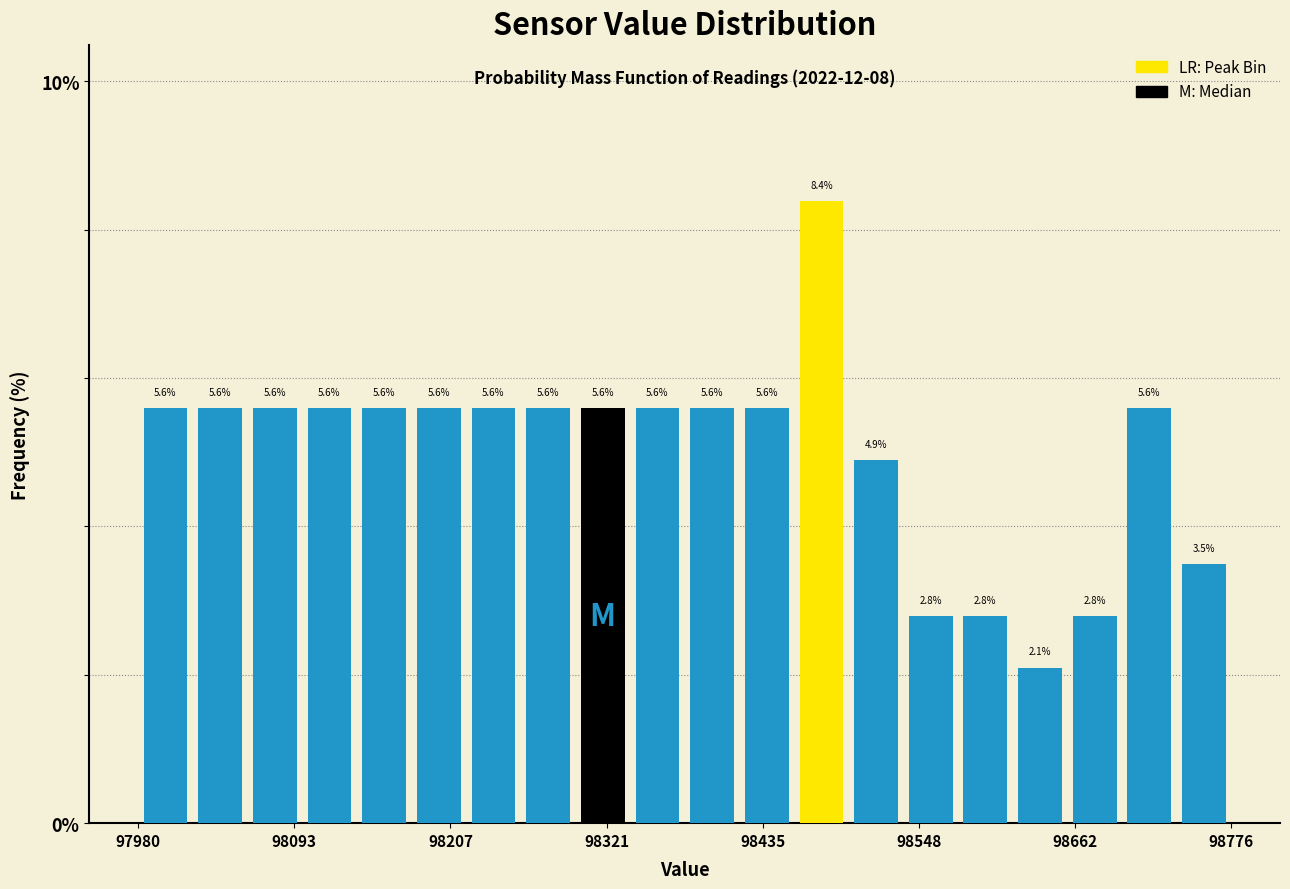

Read against the x-axis, roughly where is the centre of the tallest bar?

98480